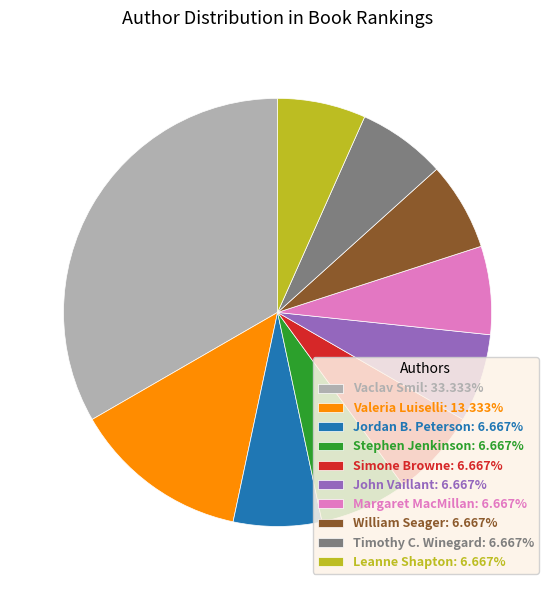

Does Stephen Jenkinson represent more than half of the total?

No